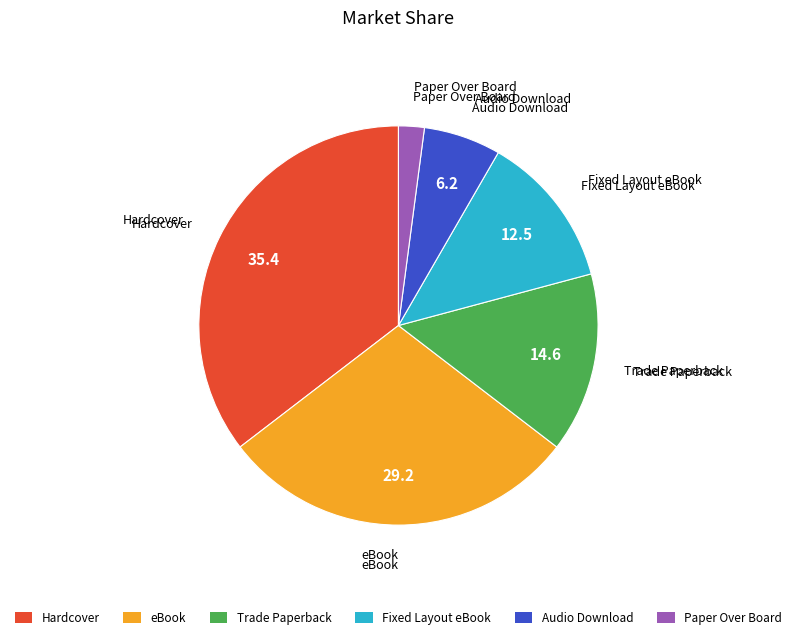

How many slices are in this pie chart?

6